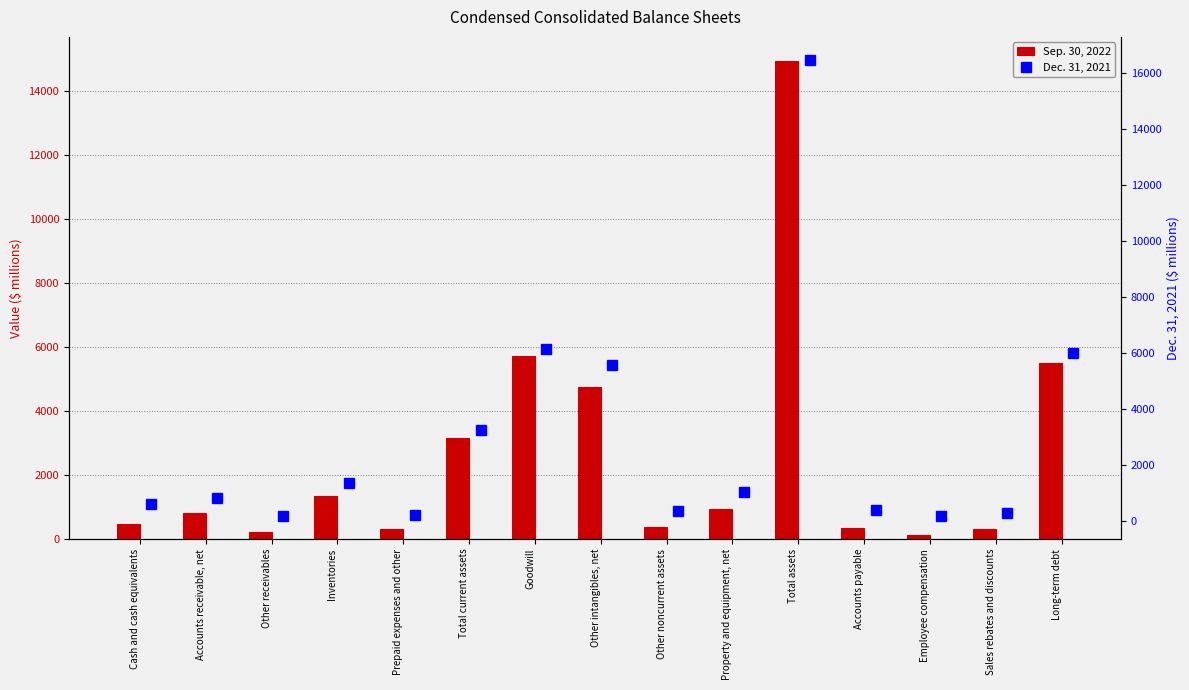

What is the label of the 1st bar from the right?

Long-term debt